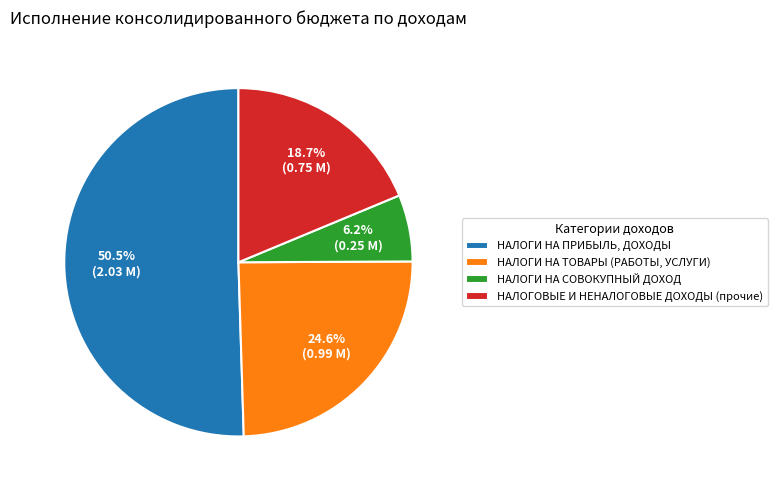

Which has a higher value, НАЛОГИ НА ТОВАРЫ (РАБОТЫ, УСЛУГИ) or НАЛОГИ НА ПРИБЫЛЬ, ДОХОДЫ?

НАЛОГИ НА ПРИБЫЛЬ, ДОХОДЫ